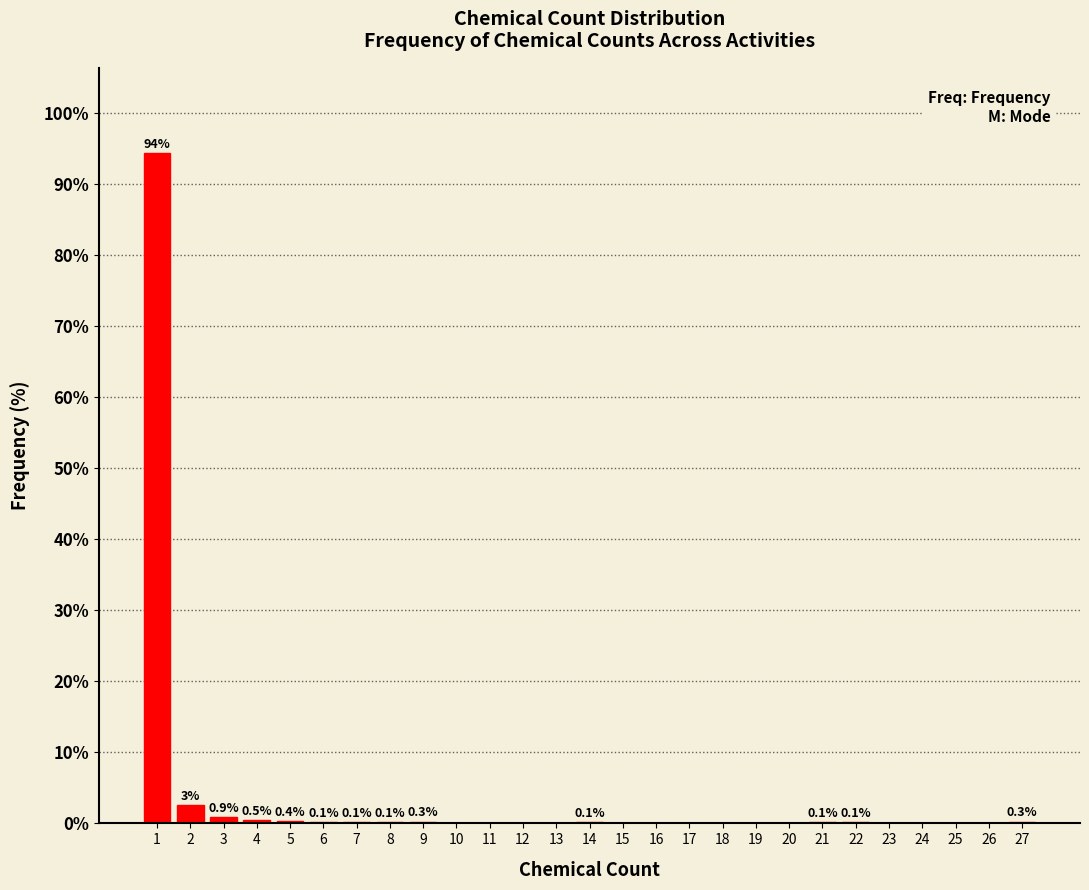

The chart shows a value of 0.5 at 4. True or false?

True